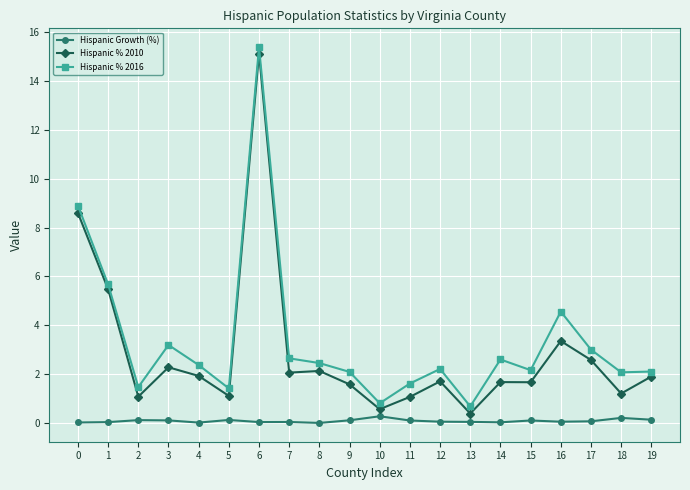

How many lines are shown in the chart?

3